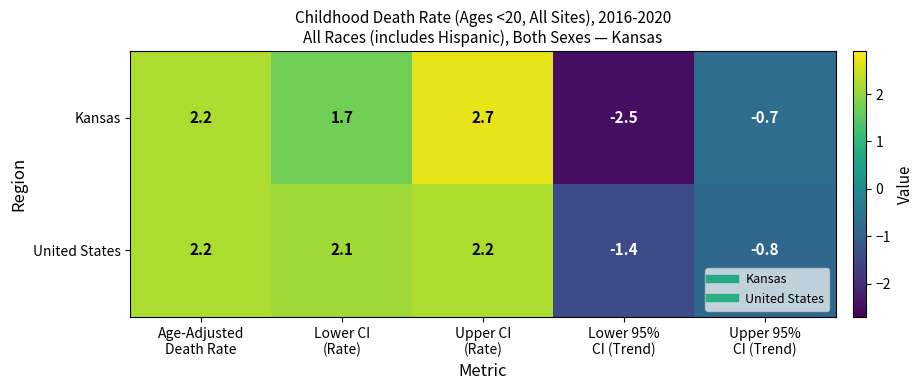

List the series in order of their peak value, highest first.

Kansas, United States